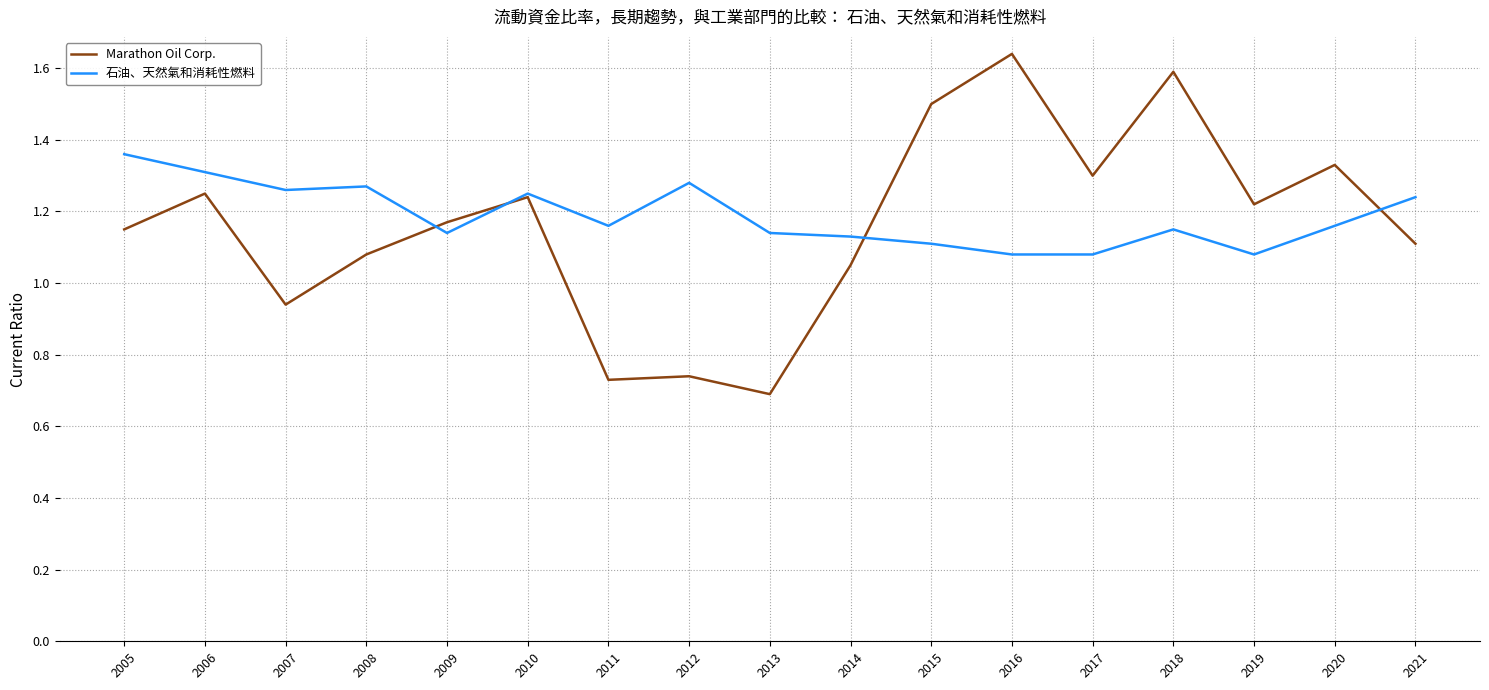

How many lines are shown in the chart?

2